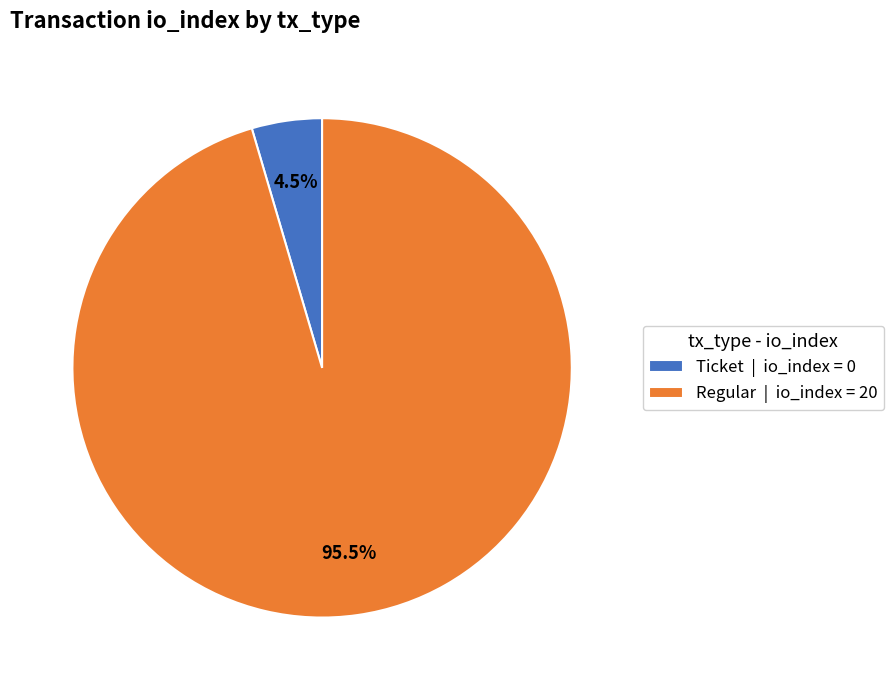

Which category accounts for the majority?

Regular | io_index = 20